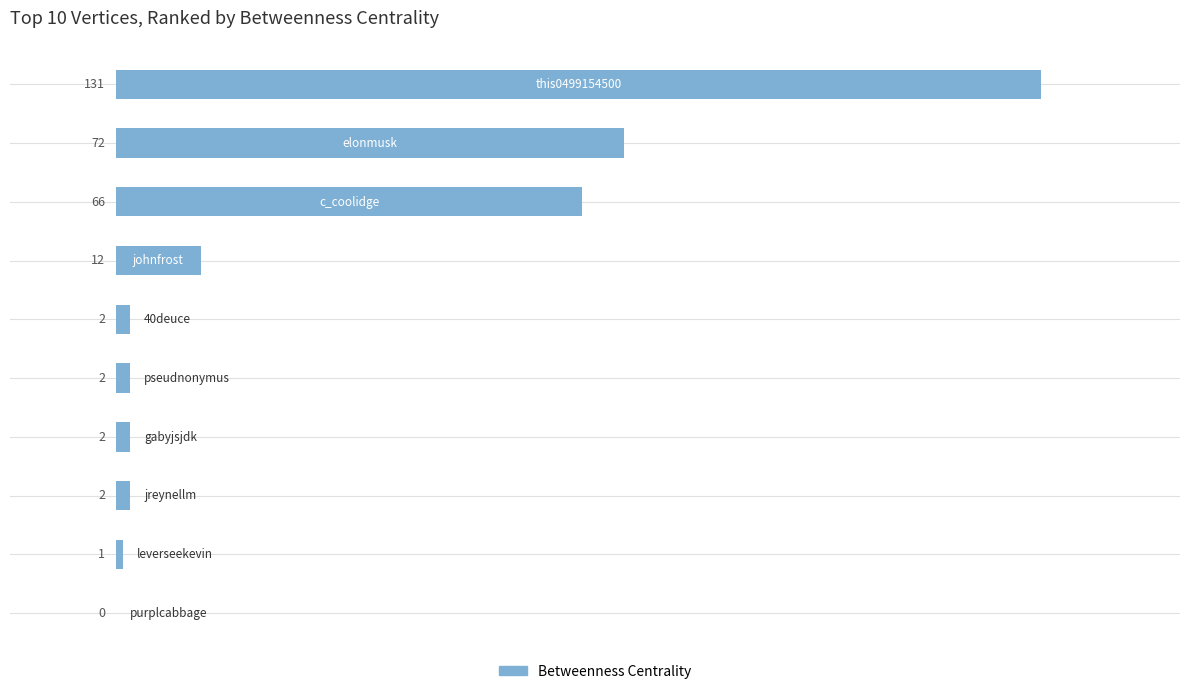

What is the sum of all values?

290